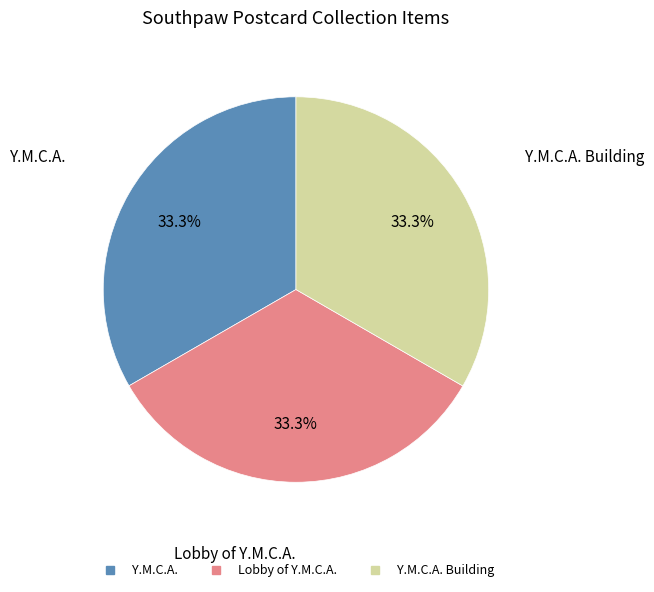

Does any single category account for the majority?

No